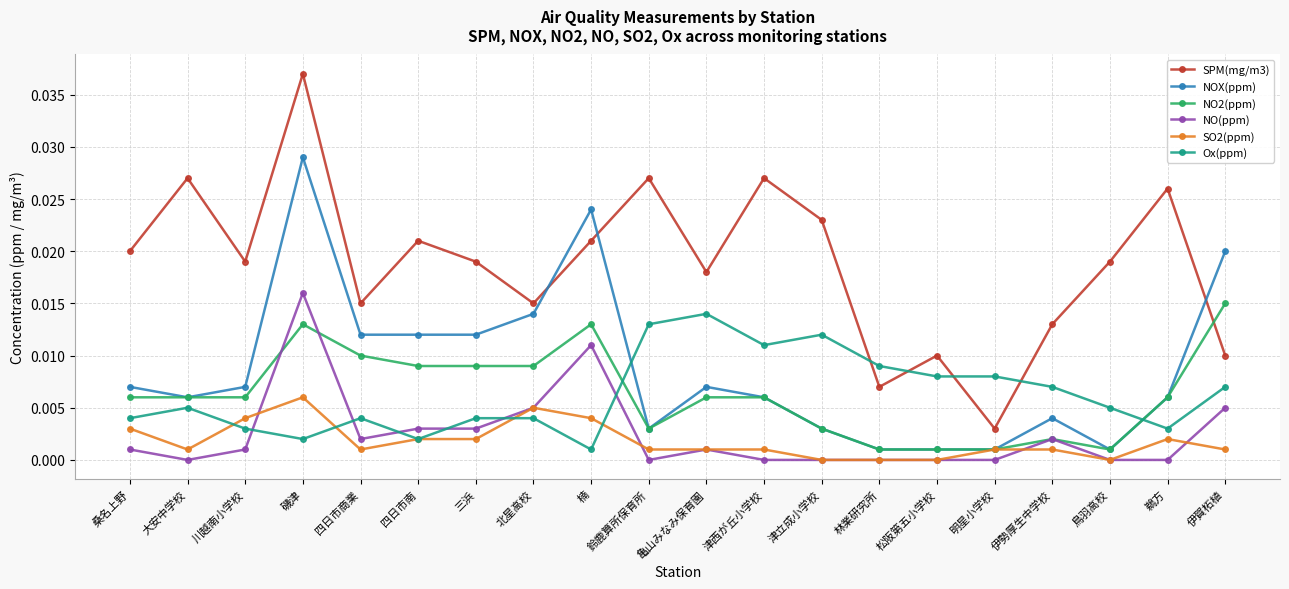

In NOX(ppm), how many points are higher than both neighbors (excluding endpoints)?

4